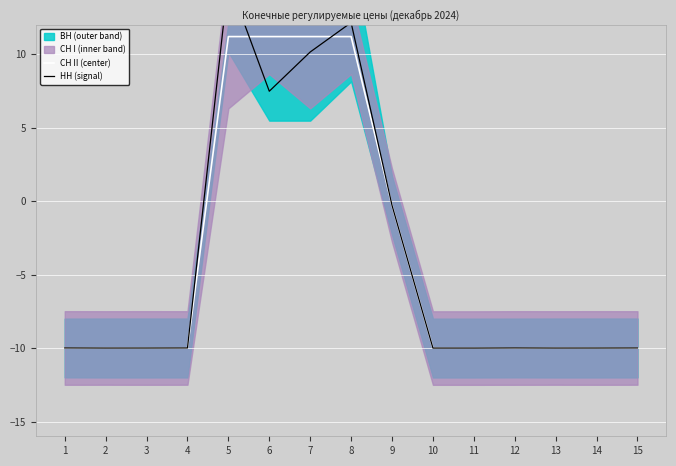

Which label corresponds to the largest value in the chart?

5